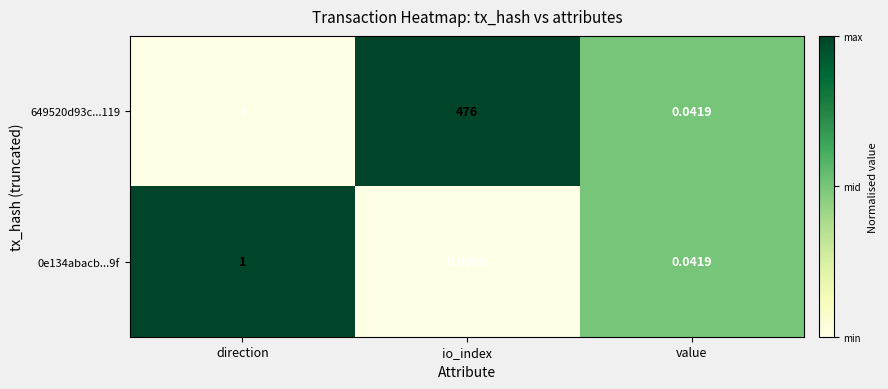

At which label is 649520d93c...119 closest to 237?

value